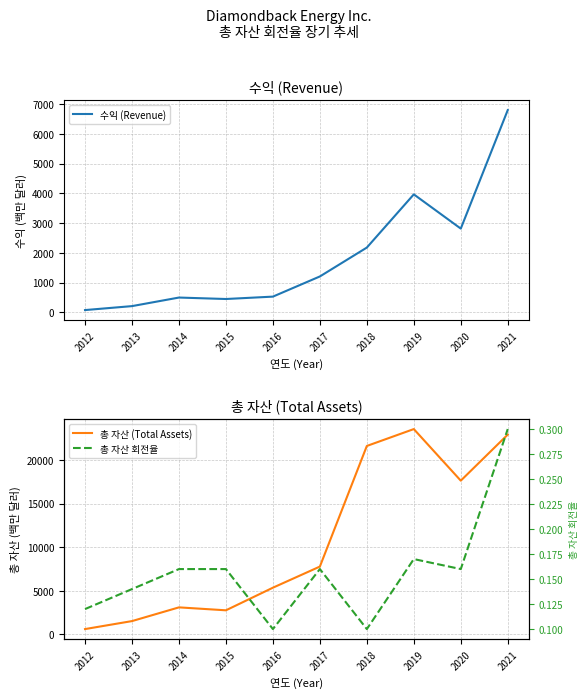

Which series has the widest spread of values?

총 자산 (Total Assets)